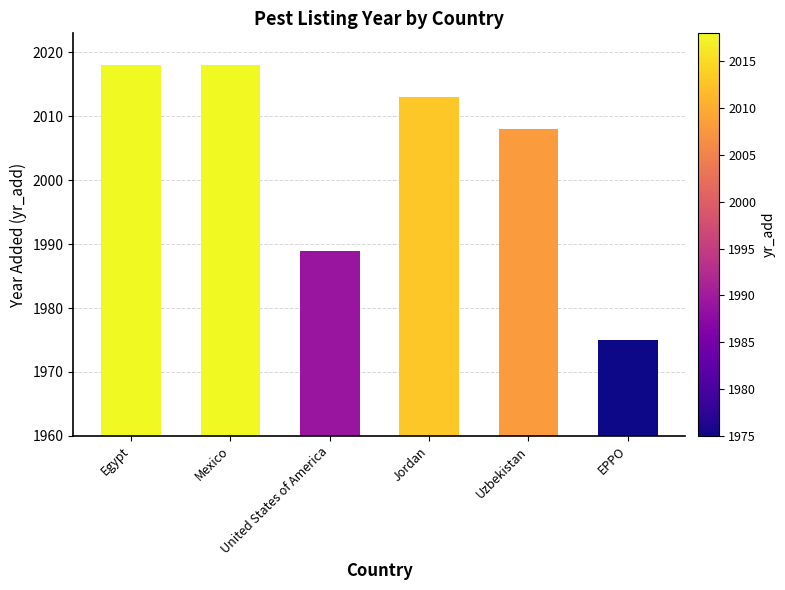

What is the value of the 1st bar from the left?

2018